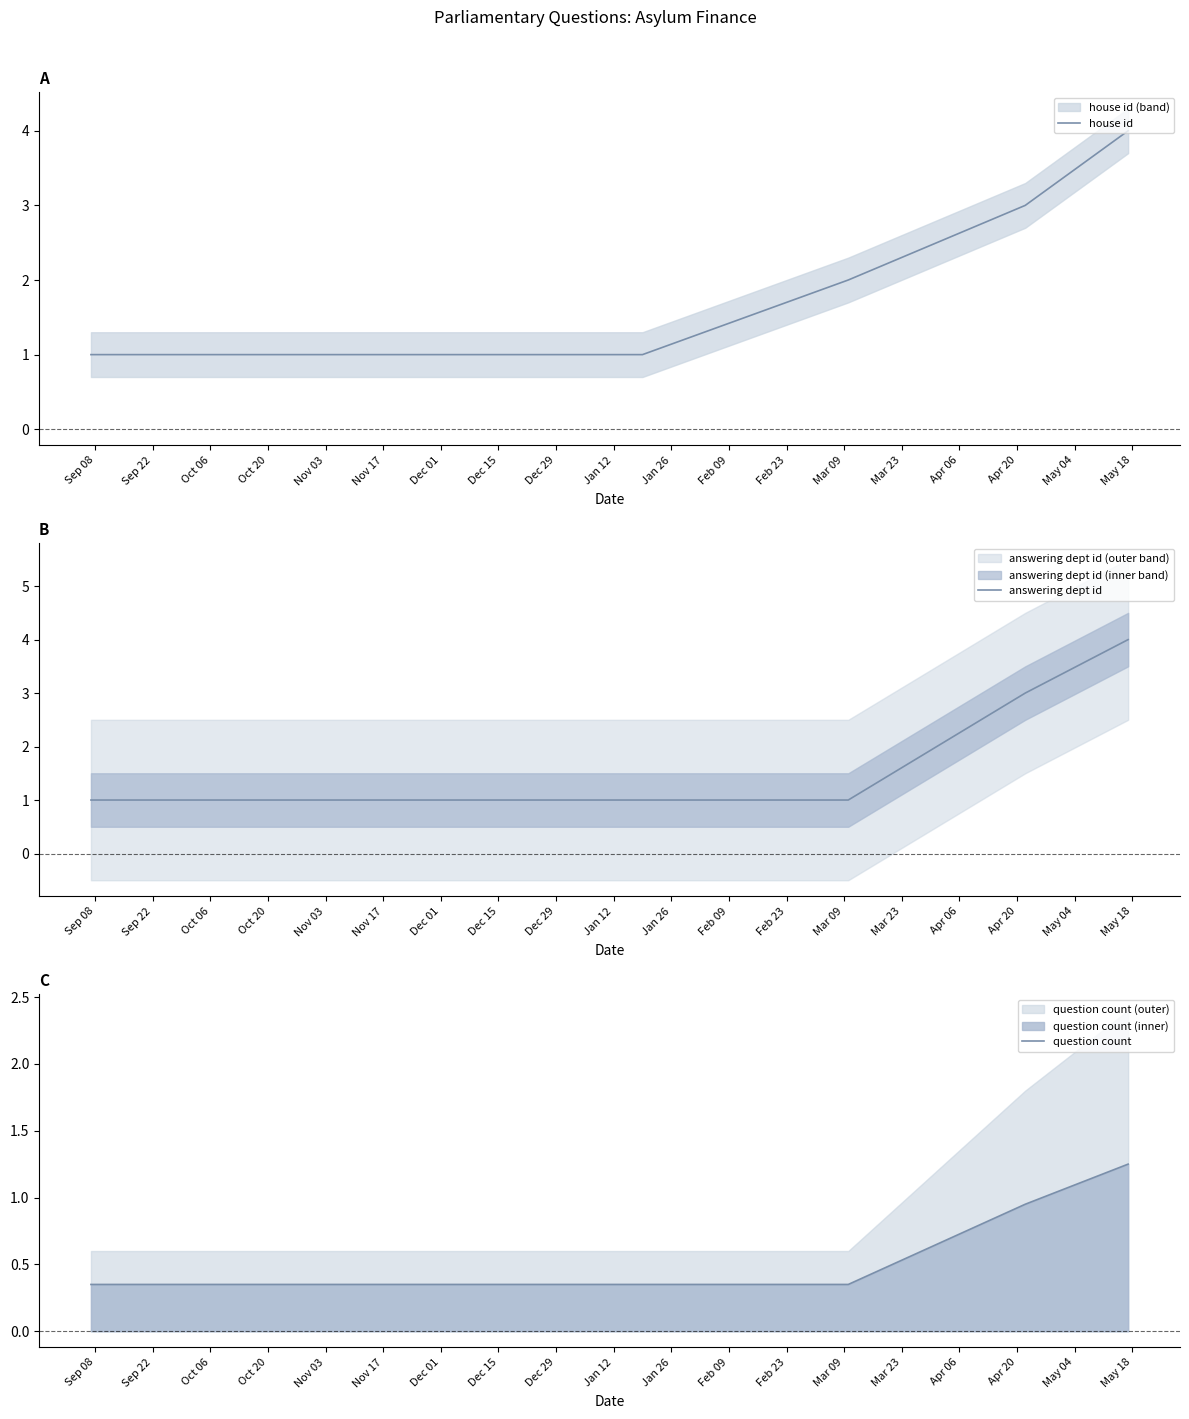

Count the number of data series in this chart.

3